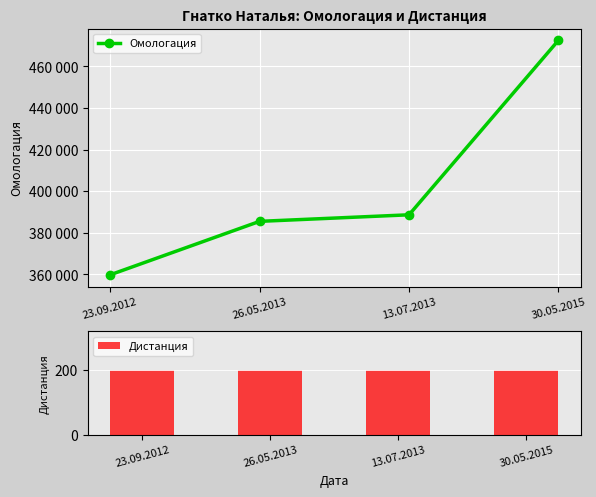

Is the value of Омологация at 23.09.2012 greater than the value of Дистанция at 26.05.2013?

Yes